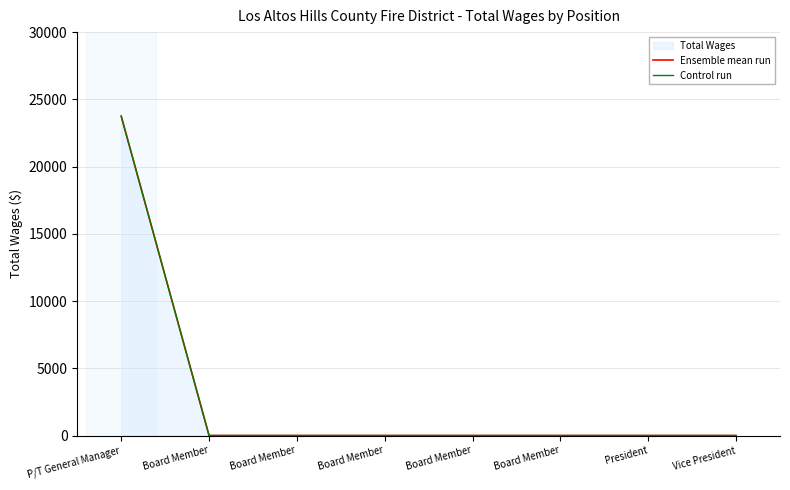

What is the label of the 1st point from the left?

P/T General Manager